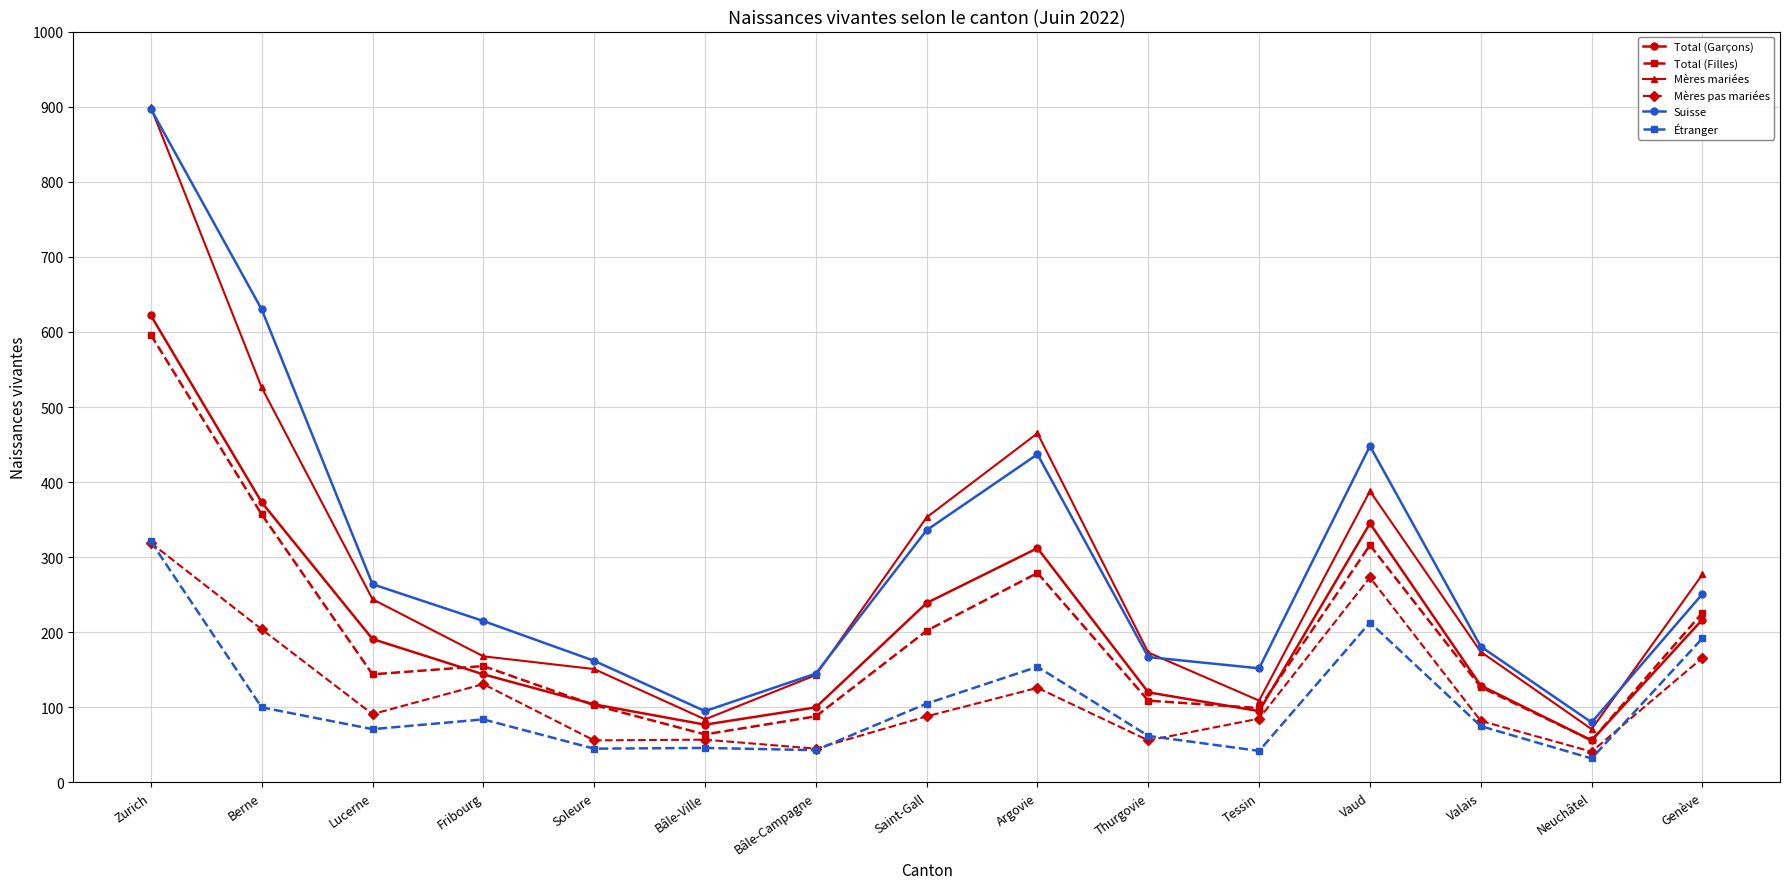

Is this an area chart (filled region under the line)?

No